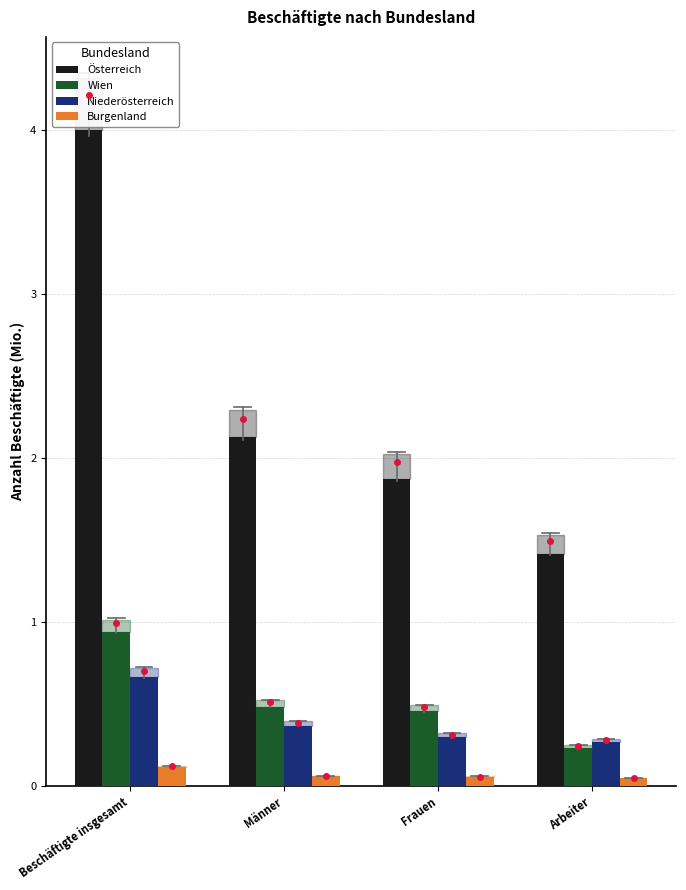

What is the spread (max minus min) of values at Arbeiter?

1.4